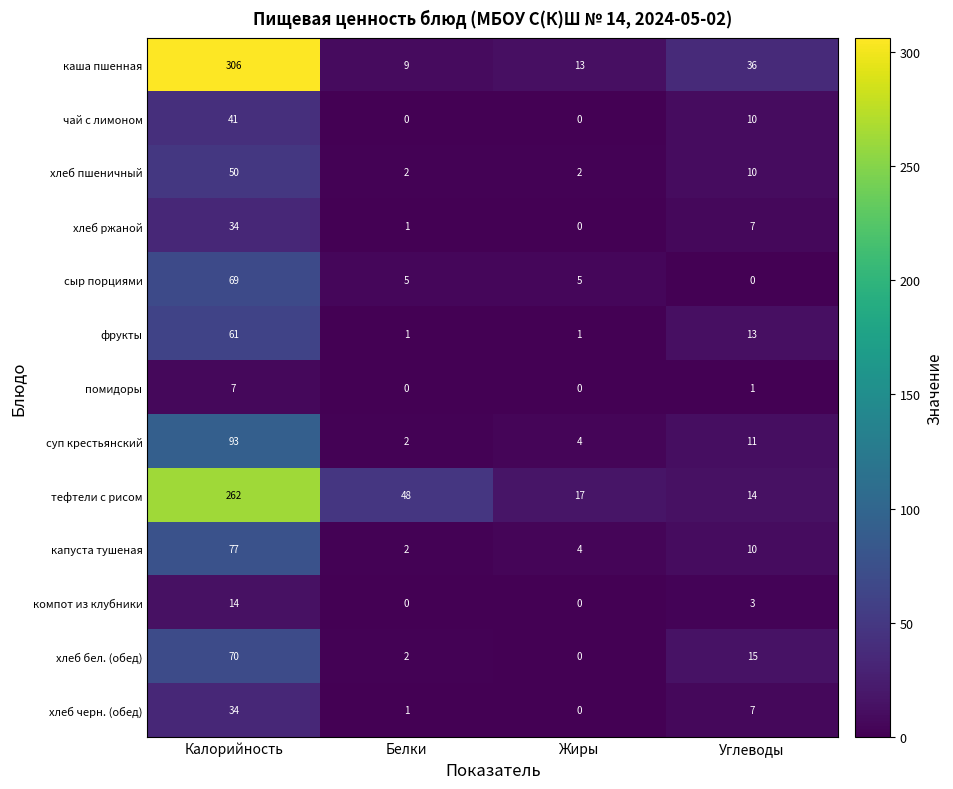

At which label does компот из клубники reach its peak?

Калорийность